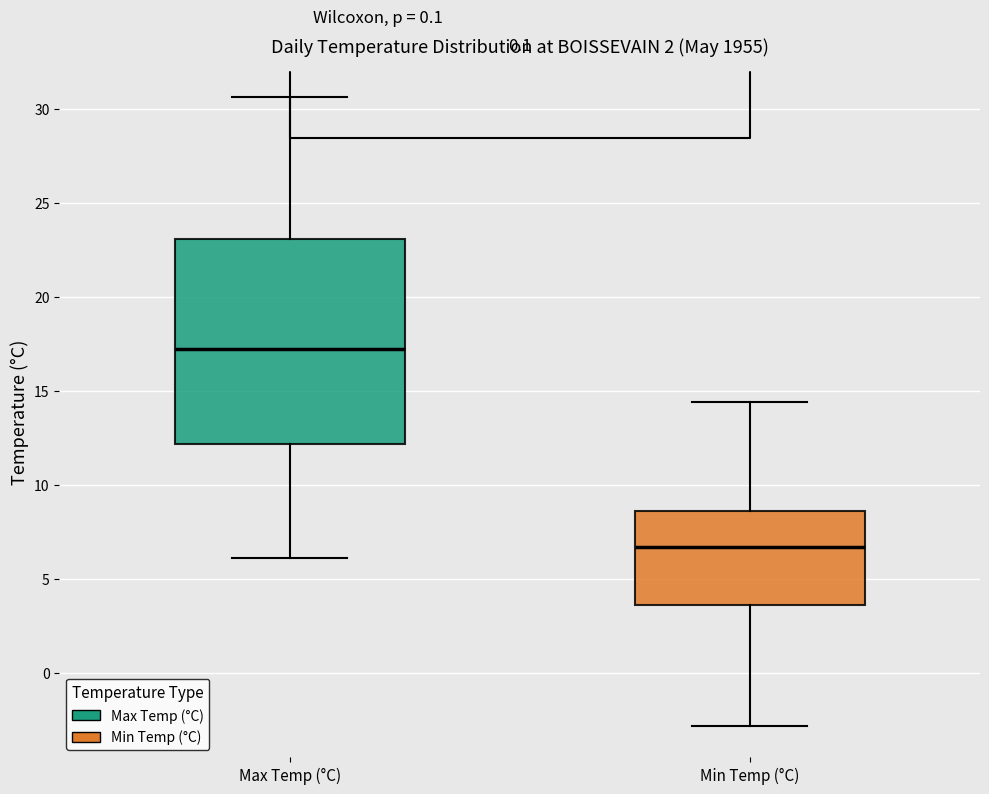

Where does the upper whisker of the box for Min Temp (°C) end on the y-axis? The values are not printed on the chart, so give them approximately, as read against the axis.

14.5